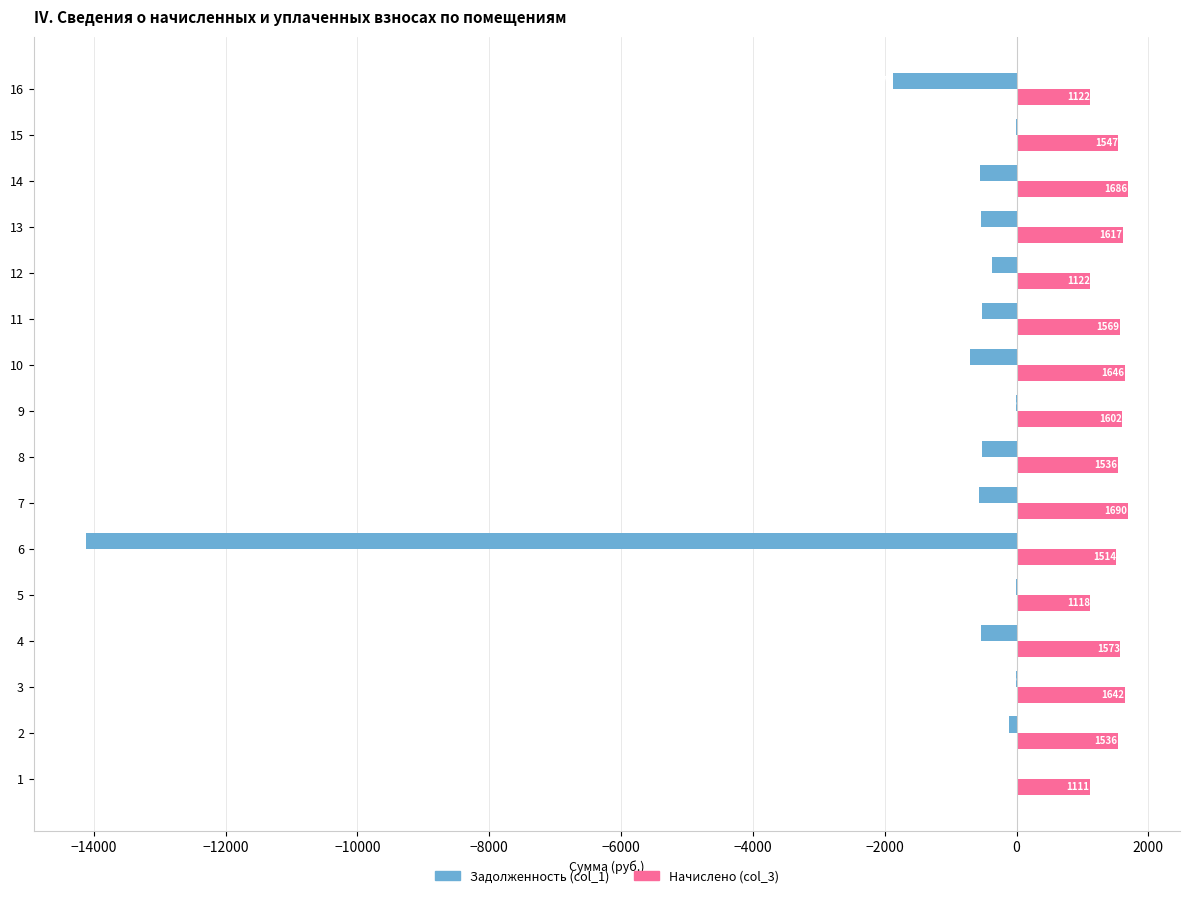

Which category has the highest value across all series?

7